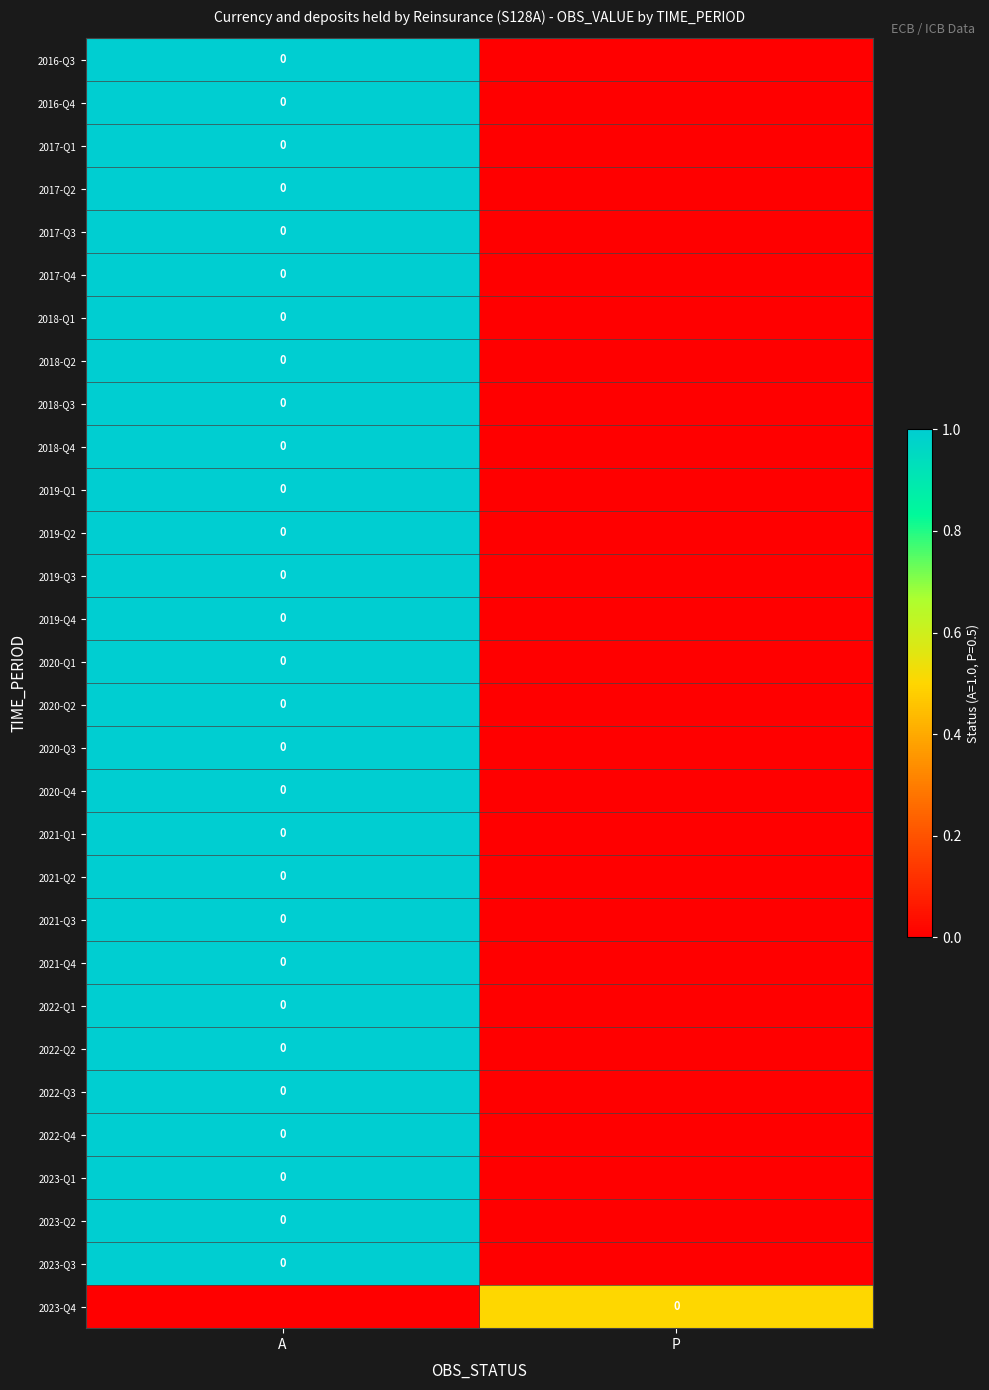

Which series has the largest total across all categories?

2016-Q3